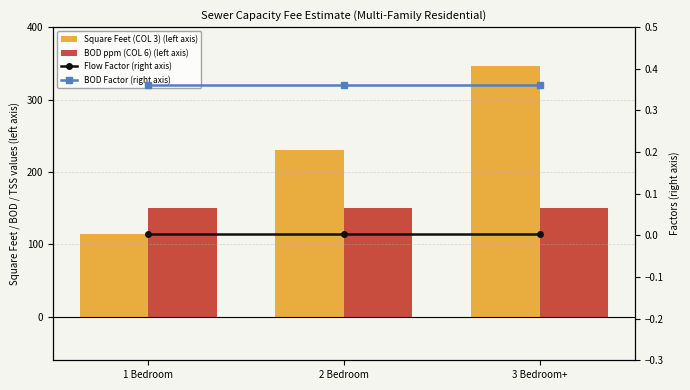

What value does the Square Feet (COL 3) (left axis) series have at 1 Bedroom?

115.0